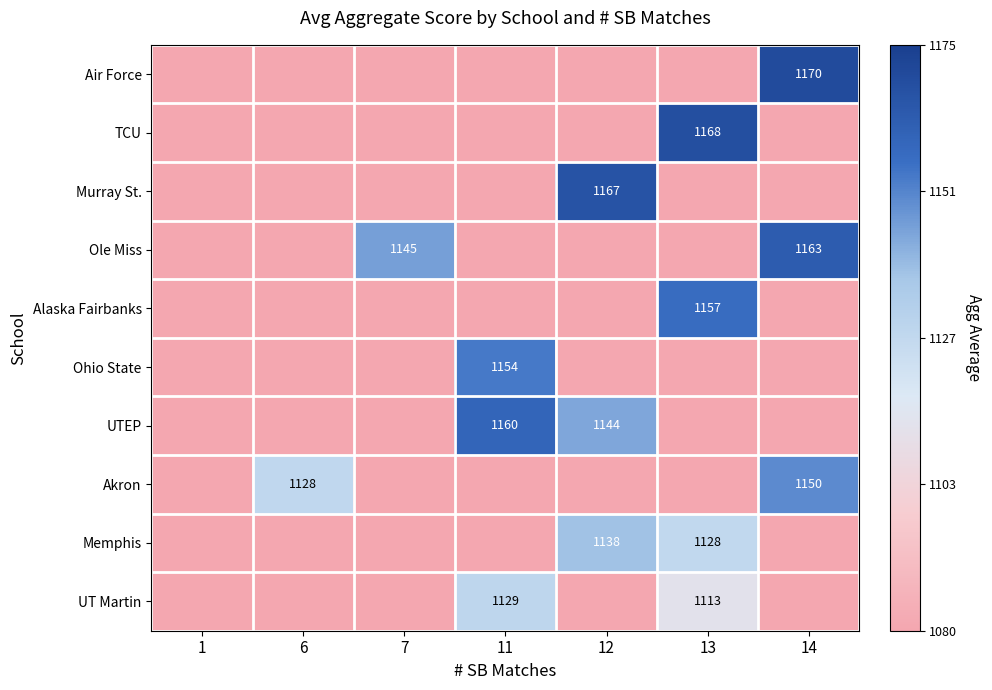

True or false: Air Force has a value of 1170 at 14.

True